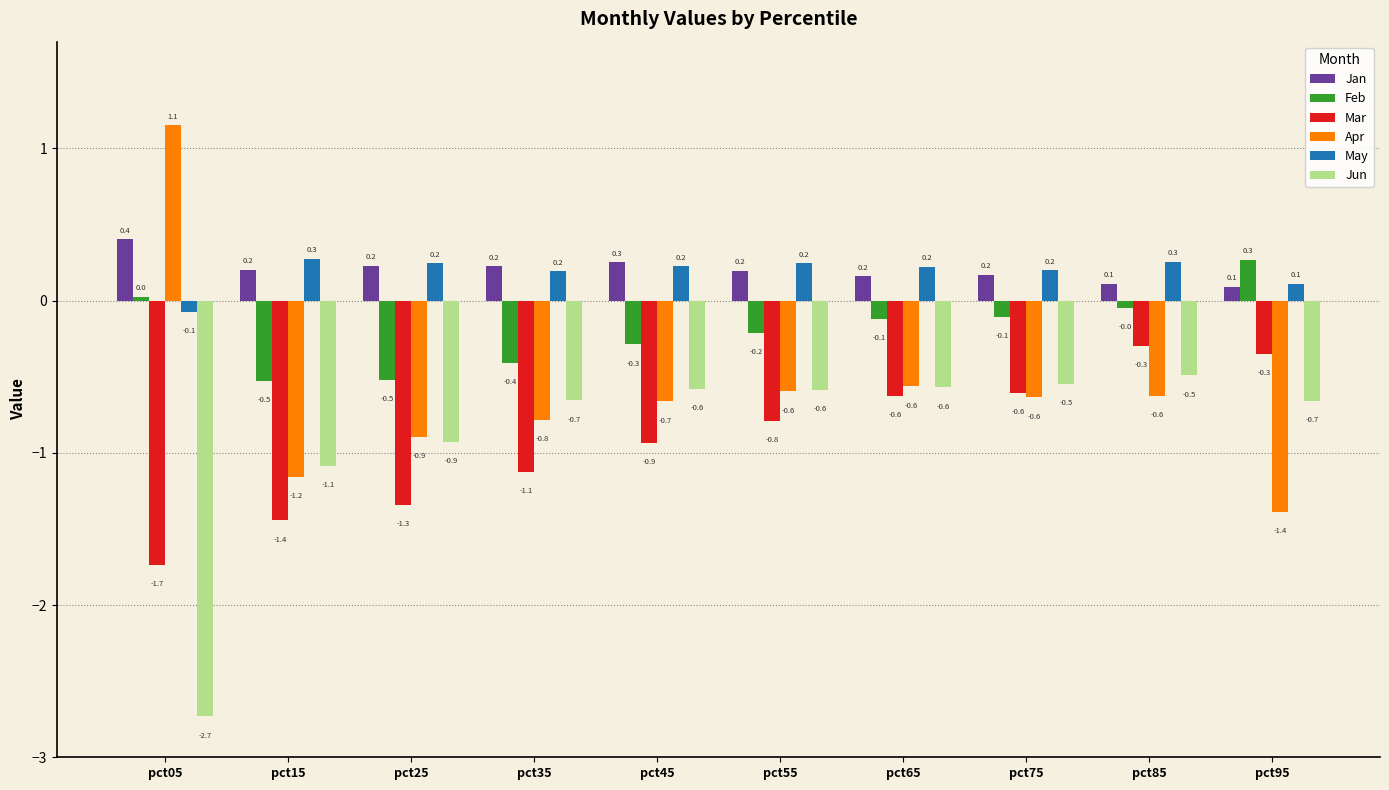

How many values in Apr are above zero?

1